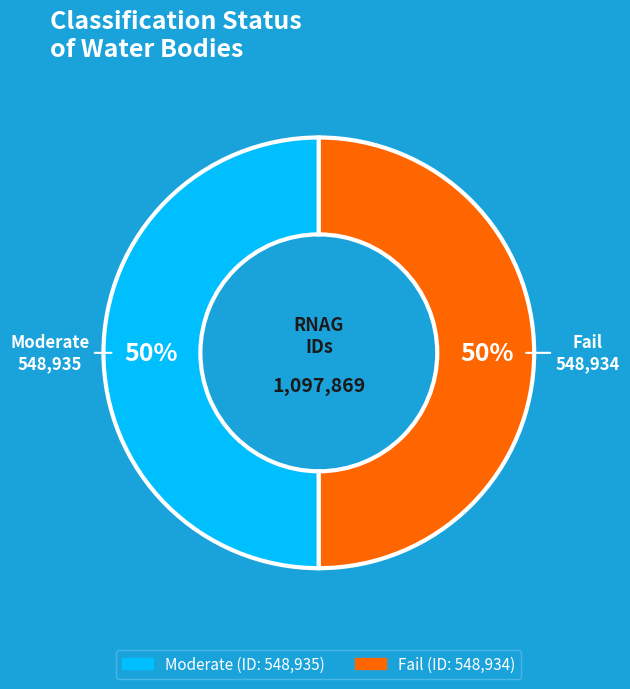

Is it true that Moderate is 39% of the pie?

False